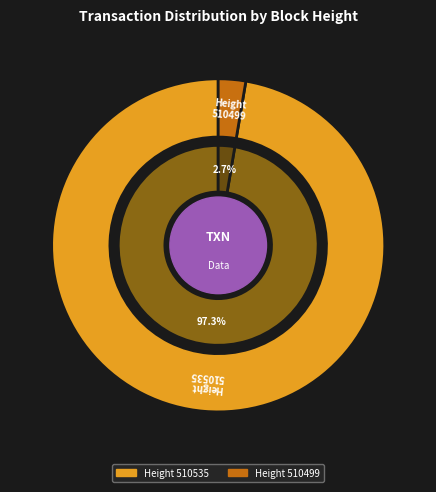

The 510499 slice represents 3% of the pie. True or false?

True